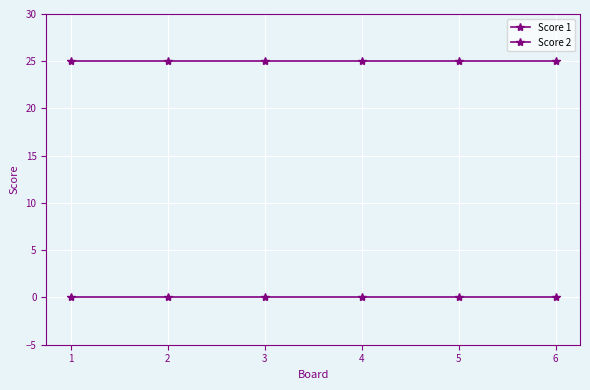

Is this an area chart (filled region under the line)?

No